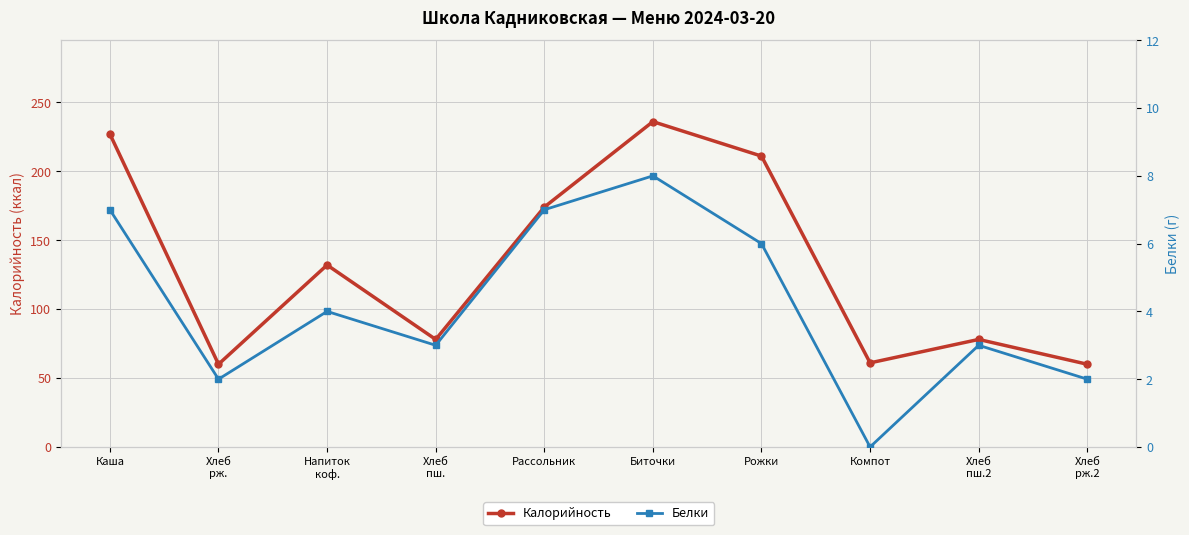

Reading left to right, transcribe all the data shown in this chart.

Калорийность: 227	60	132	78	174	236	211	61	78	60
Белки: 7	2	4	3	7	8	6	0	3	2